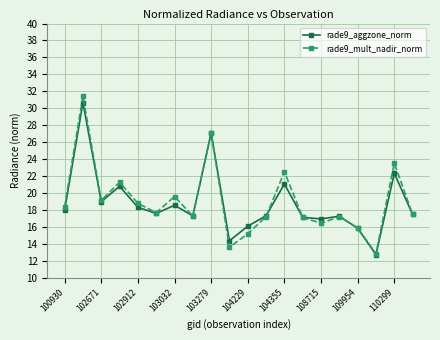

Count the number of categories in the chart.

20